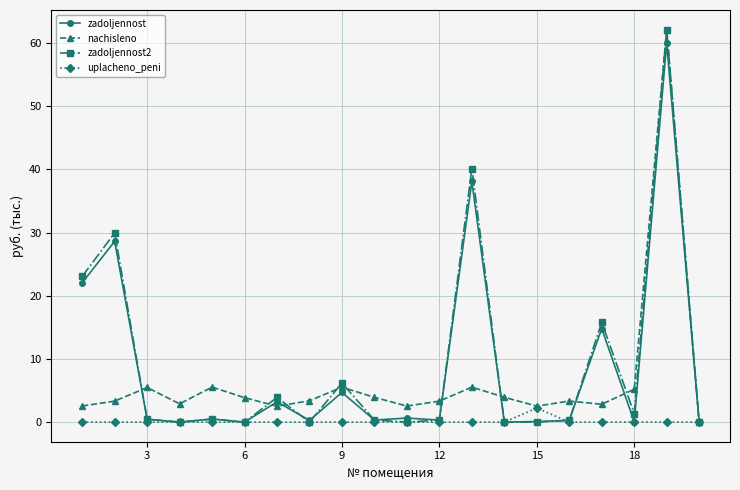

At how many categories does at least one series exceed 42?

1